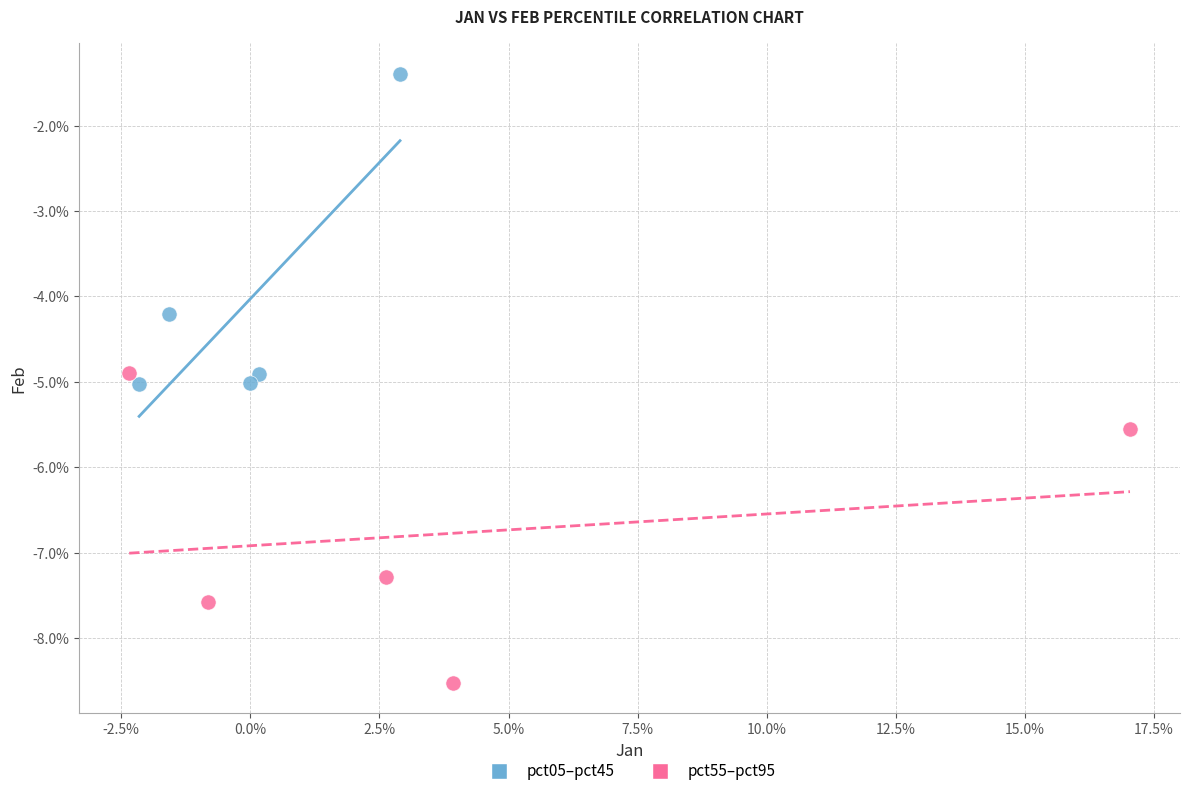

What are all the series names shown in the legend?

pct05–pct45, pct55–pct95